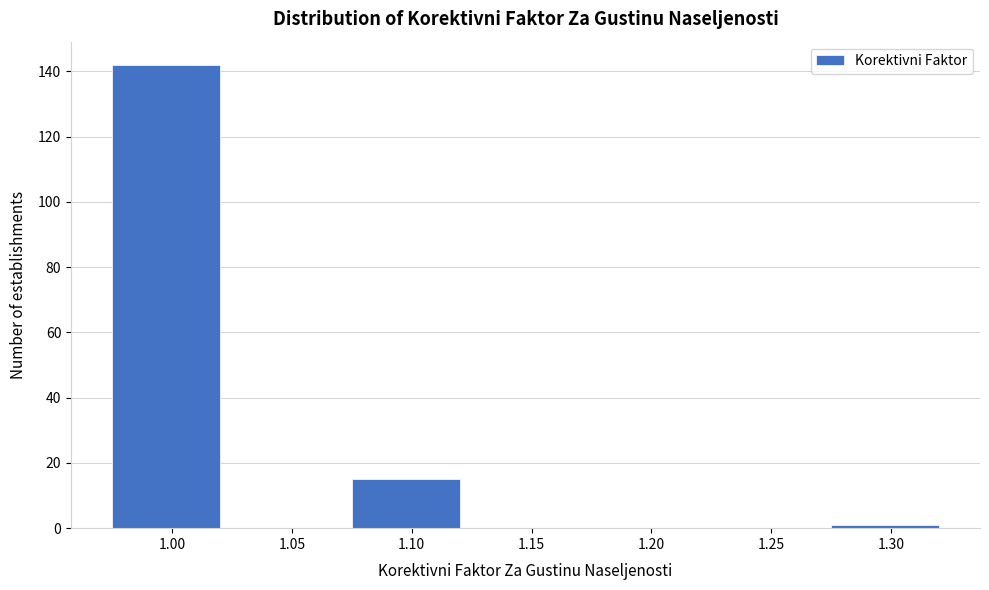

Reading right to left, extract all data points from this chart.

1.30=1	1.25=0	1.20=0	1.15=0	1.10=15	1.05=0	1.00=142